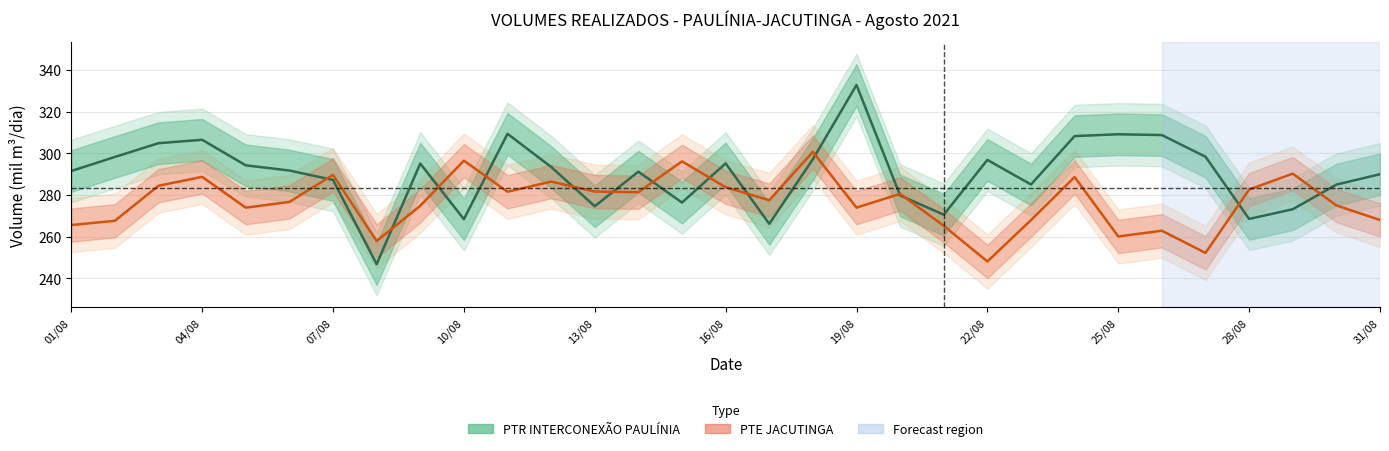

Reading left to right, transcribe all the data shown in this chart.

PTR INTERCONEXÃO PAULÍNIA: 291.5	298.3	304.9	306.5	294.3	291.8	287.2	246.8	295.1	268.4	309.4	293.5	274.6	291.2	276.4	295.2	266.2	297.2	332.9	279.8	270.5	296.9	285.1	308.3	309.2	308.8	298.4	268.5	273.2	285.0	290.0
PTE JACUTINGA: 265.6	267.6	284.5	288.7	273.9	276.7	289.7	257.9	274.8	296.5	281.6	286.5	281.7	281.4	296.2	283.8	277.5	300.7	273.9	280.6	265.2	248.1	268.0	288.6	260.1	262.9	252.2	282.6	290.3	275.0	268.0